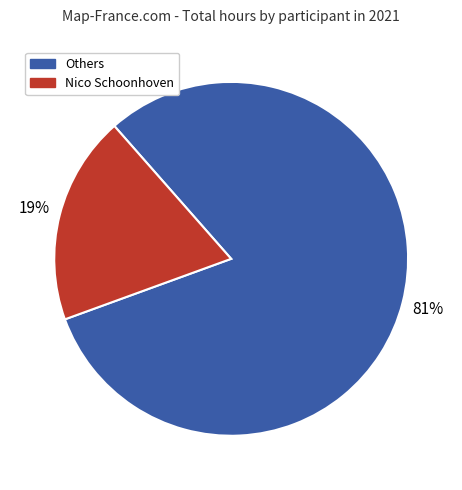

To the nearest percent, what is the average slice percentage?

50%